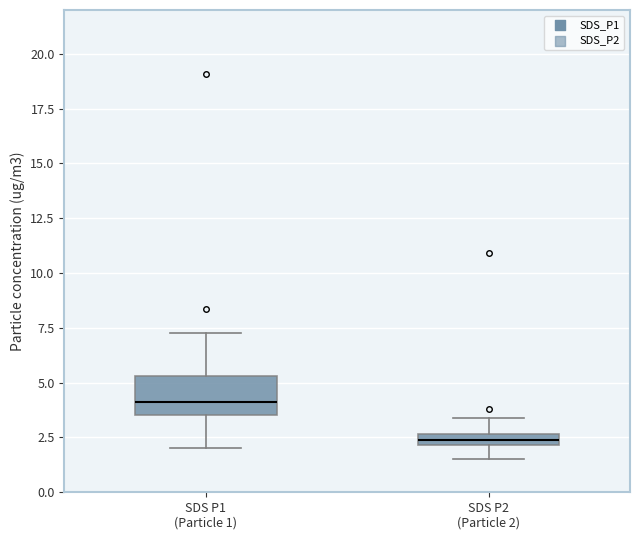

Where is the upper edge of the box for SDS P1 (Particle 1) on the y-axis? The values are not printed on the chart, so give them approximately, as read against the axis.

5.5